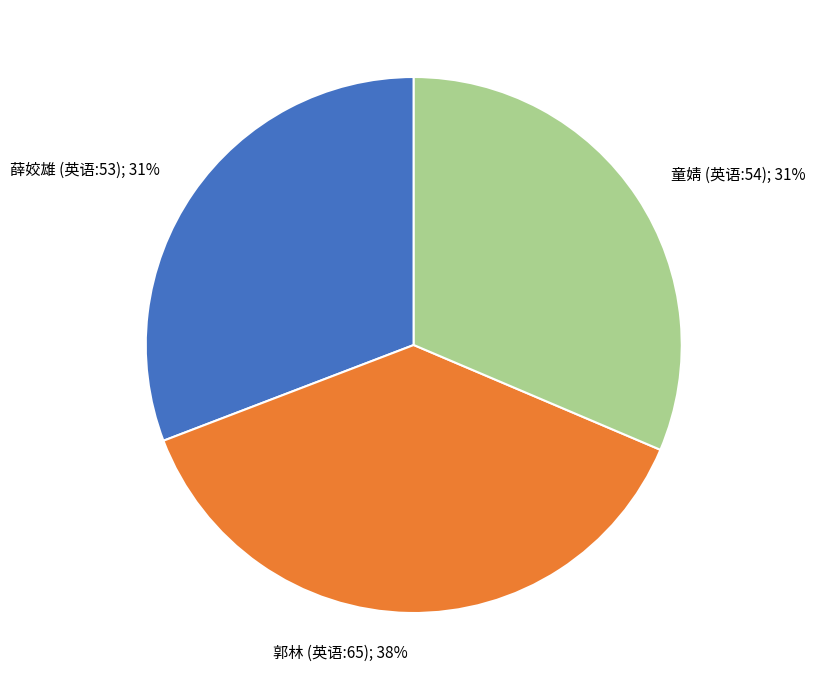

Is there a majority slice in this chart?

No